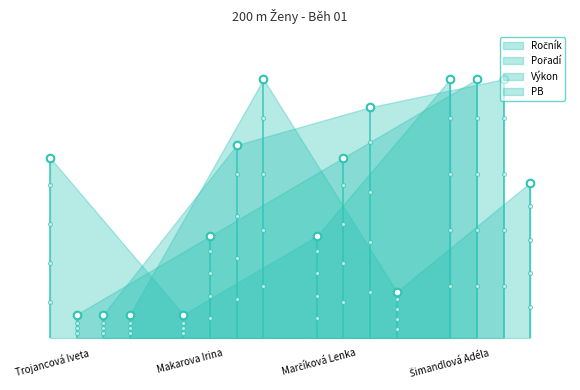

Which series has the largest total across all categories?

Výkon